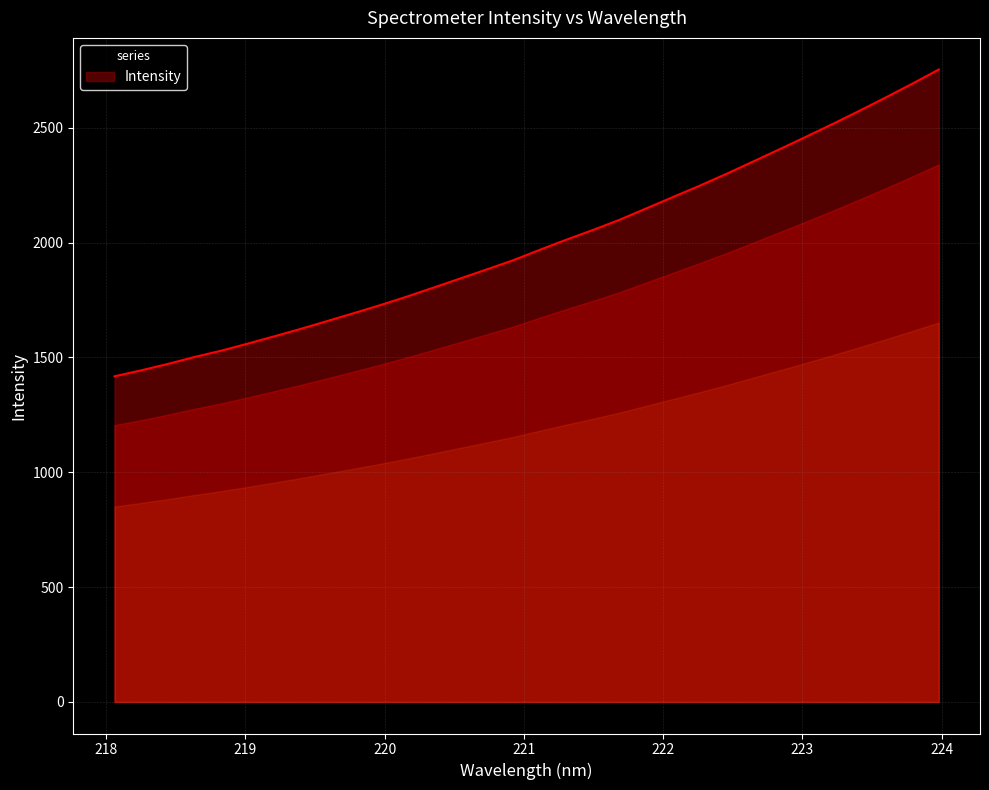

What is the difference between the maximum and minimum values?

1336.2